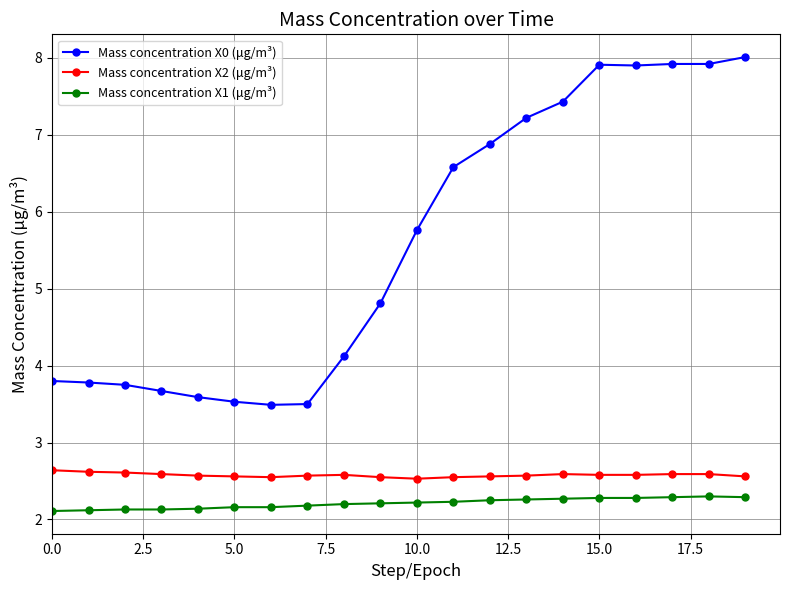

How many Mass concentration X2 (μg/m³) values are between 2 and 3?

20